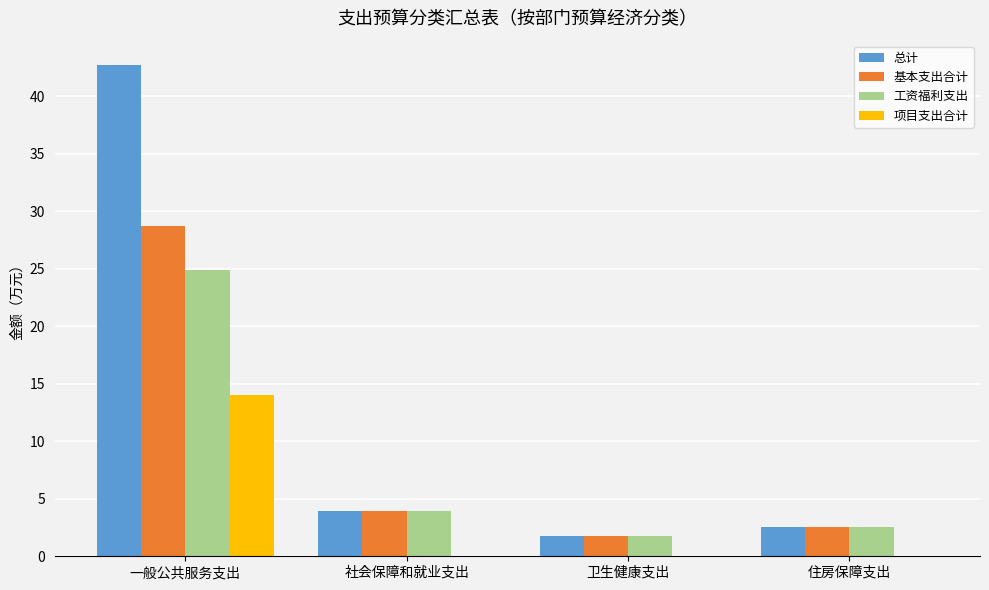

How many groups of bars are there?

4